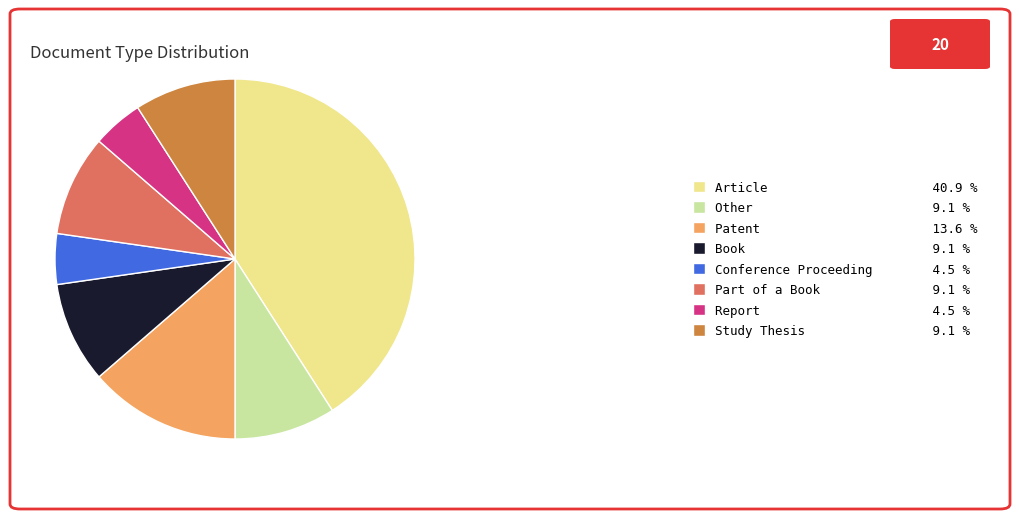

Is the sum of Part of a Book 9.1 % and Patent 13.6 % greater than half?

No